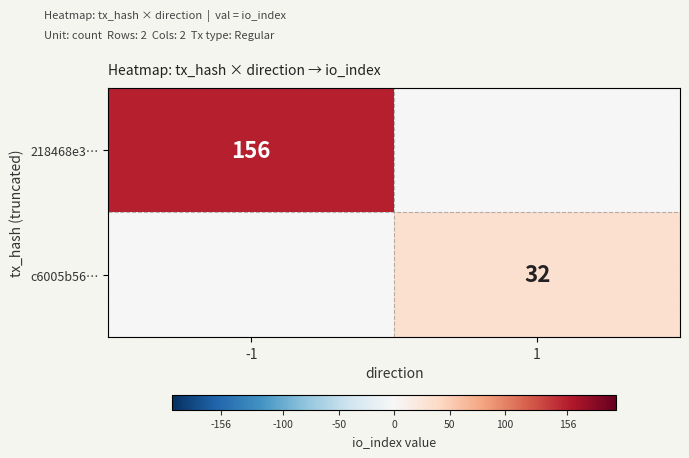

The c6005b56… series shows 32 at 1. True or false?

True